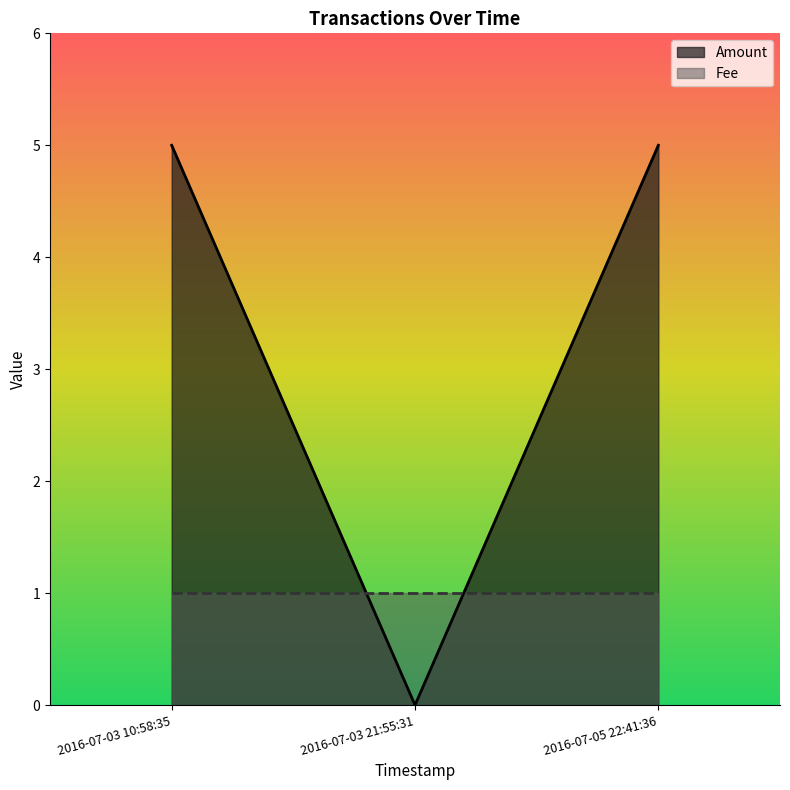

What is the value of the 3rd point from the left?

5